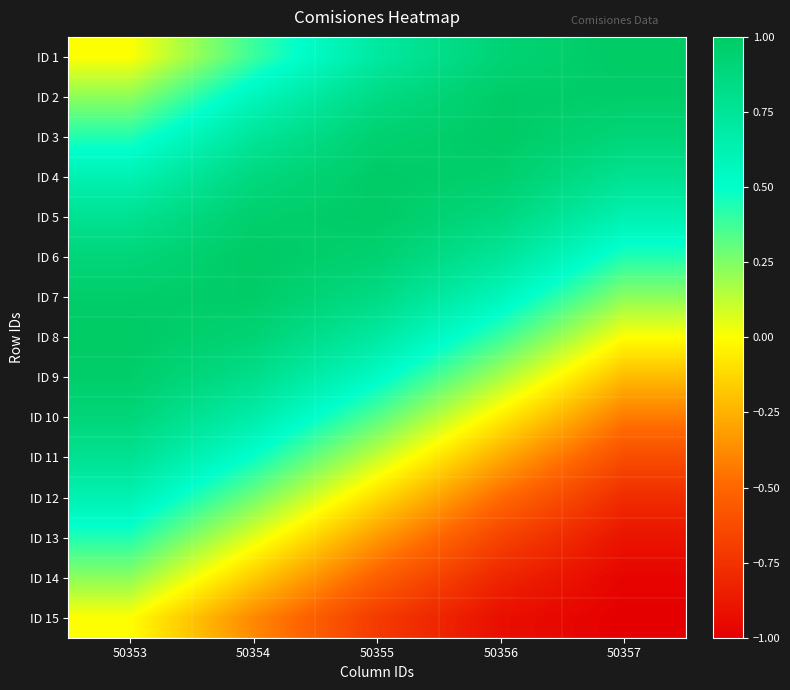

Reading left to right, list all the values displayed in this chart.

ID 1: 50353=0.0	50354=0.4	50355=0.7	50356=0.9	50357=1.0
ID 2: 50353=0.2	50354=0.6	50355=0.8	50356=1.0	50357=1.0
ID 3: 50353=0.4	50354=0.7	50355=0.9	50356=1.0	50357=0.9
ID 4: 50353=0.6	50354=0.9	50355=1.0	50356=1.0	50357=0.8
ID 5: 50353=0.8	50354=1.0	50355=1.0	50356=0.9	50357=0.6
ID 6: 50353=0.9	50354=1.0	50355=0.9	50356=0.7	50357=0.4
ID 7: 50353=1.0	50354=1.0	50355=0.8	50356=0.6	50357=0.2
ID 8: 50353=1.0	50354=0.9	50355=0.7	50356=0.4	50357=0.0
ID 9: 50353=1.0	50354=0.8	50355=0.5	50356=0.2	50357=-0.2
ID 10: 50353=0.9	50354=0.7	50355=0.3	50356=-0.1	50357=-0.4
ID 11: 50353=0.8	50354=0.5	50355=0.1	50356=-0.3	50357=-0.6
ID 12: 50353=0.6	50354=0.3	50355=-0.1	50356=-0.5	50357=-0.8
ID 13: 50353=0.4	50354=0.1	50355=-0.3	50356=-0.7	50357=-0.9
ID 14: 50353=0.2	50354=-0.2	50355=-0.5	50356=-0.8	50357=-1.0
ID 15: 50353=0.0	50354=-0.4	50355=-0.7	50356=-0.9	50357=-1.0